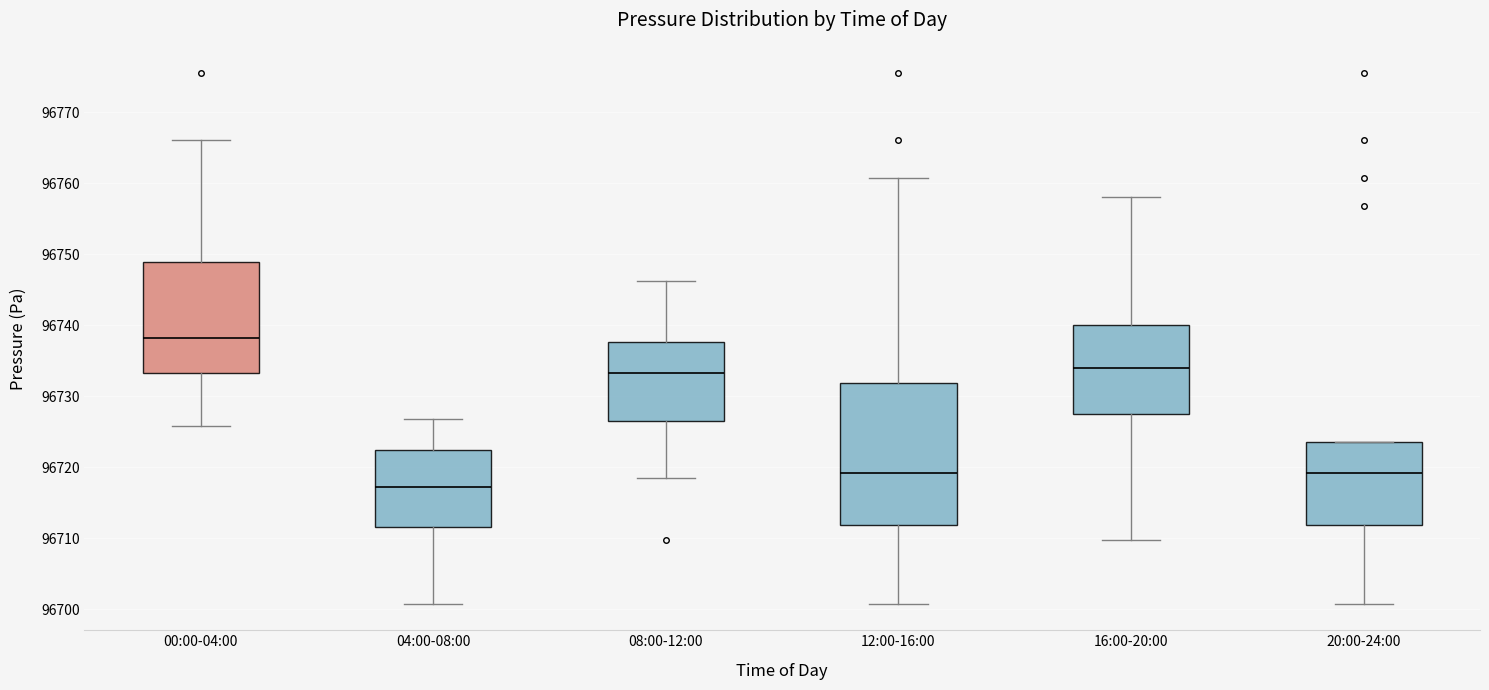

Which box's median line is the highest?

00:00-04:00